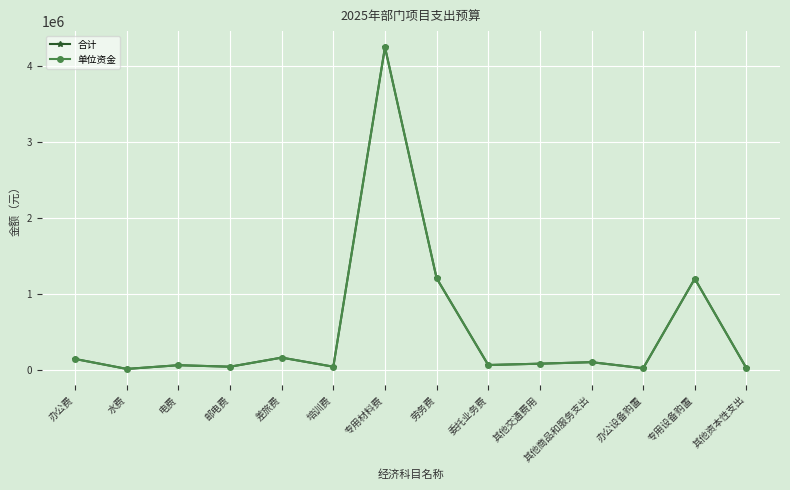

How many data points in 合计 are above 80000?

6